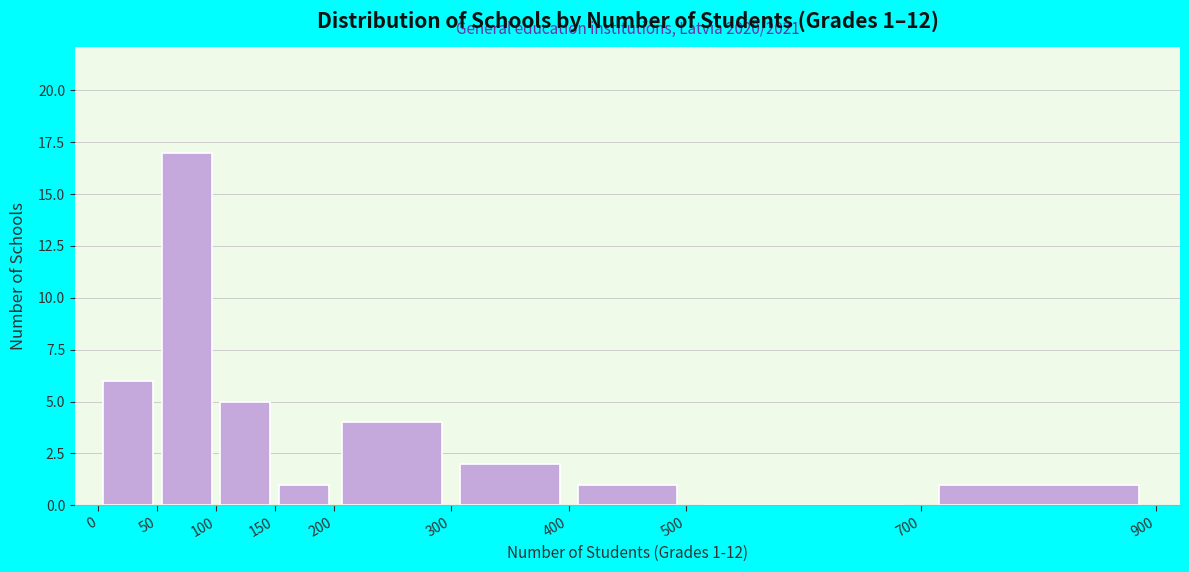

Over which range of the x-axis is the bar tallest?

50 to 100